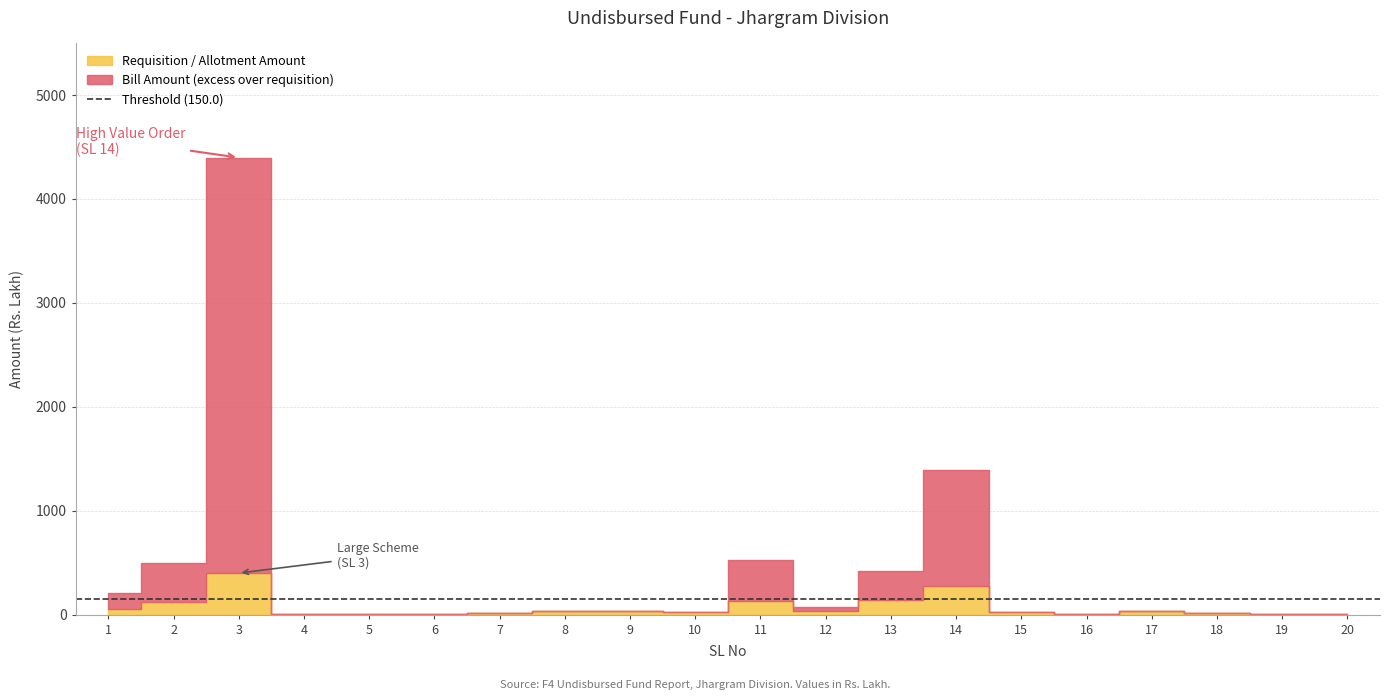

What is the sum of all sl_no values?

210.0